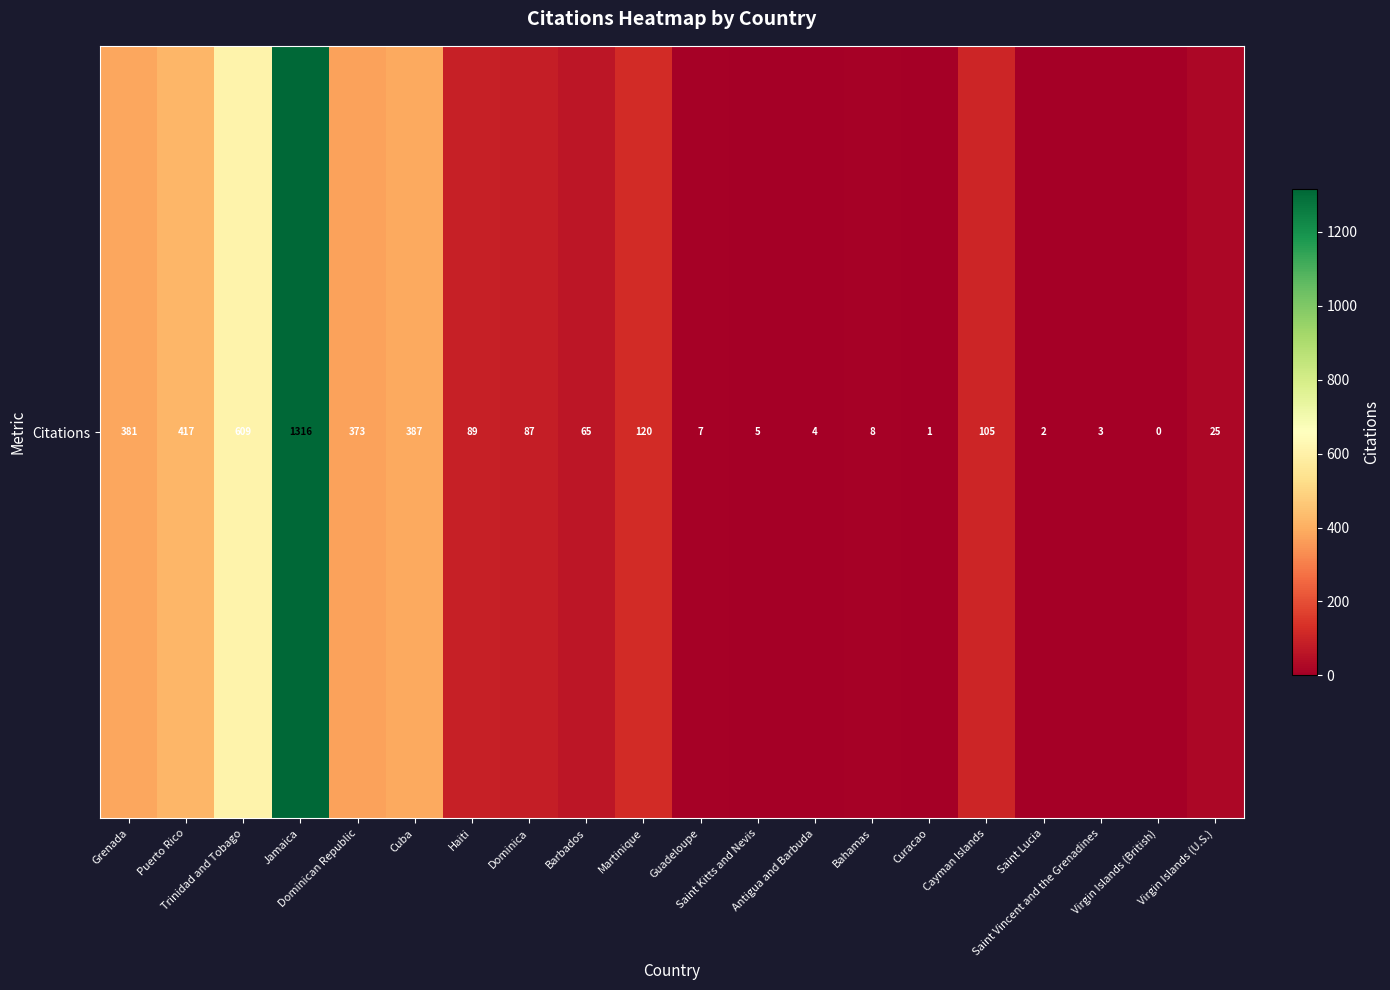

Reading right to left, list all the values displayed in this chart.

25	0	3	2	105	1	8	4	5	7	120	65	87	89	387	373	1316	609	417	381